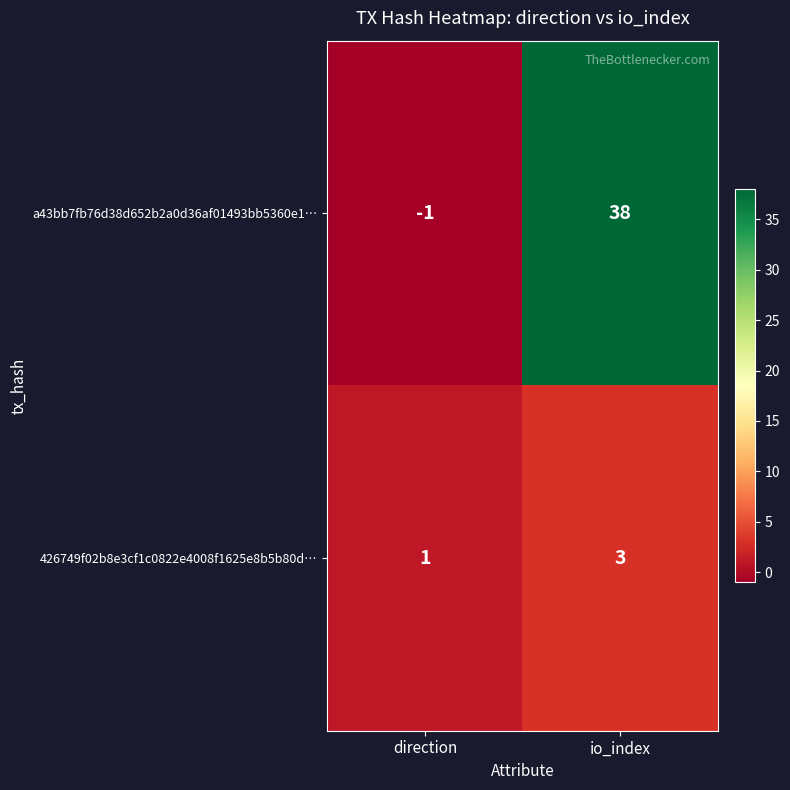

At io_index, list the series in order from smallest to largest.

426749f02b8e3cf1c0822e4008f1625e8b5b80d…, a43bb7fb76d38d652b2a0d36af01493bb5360e1…